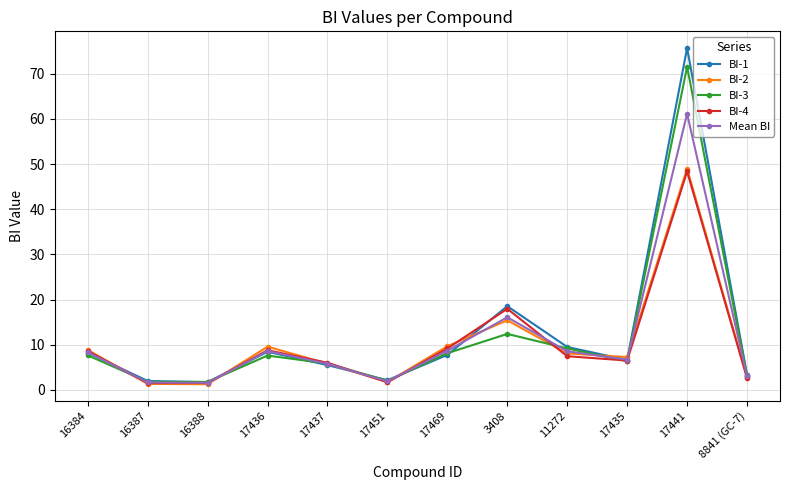

How many values in the Mean BI series are below 8?

6